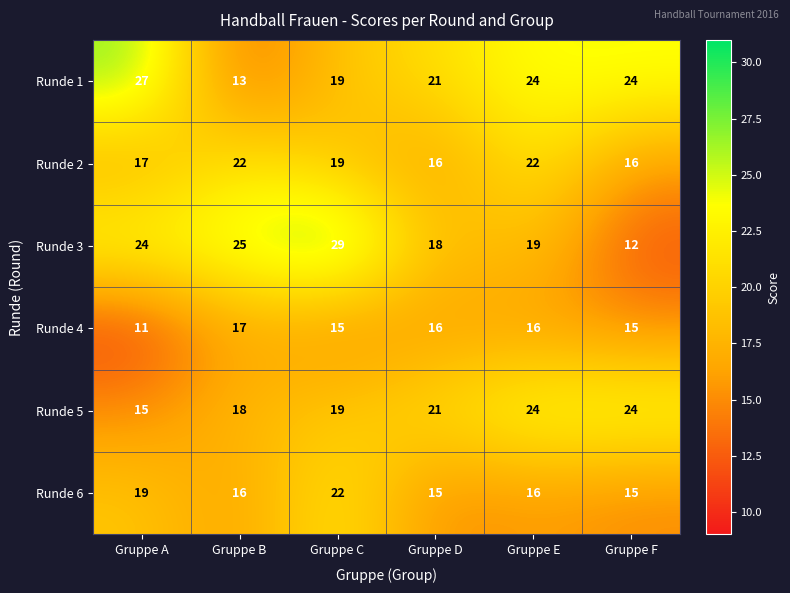

What is the total value across all series at Gruppe A?

113